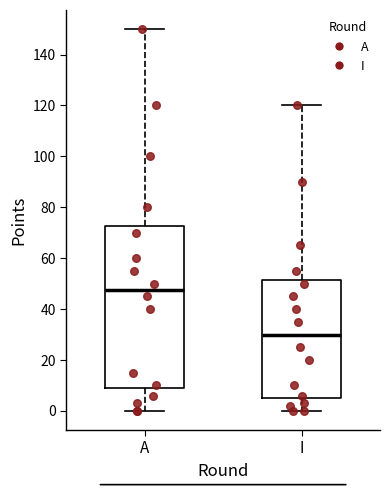

Reading left to right, transcribe this box plot: for each box, give where its median line is, the range the box spans, and where its two whiskers end, as read against the y-axis. The values are not printed on the chart, so give them approximately, as read against the axis.

A: median 48, box 10 to 72, whiskers 0 to 150
I: median 30, box 6 to 52, whiskers 0 to 120